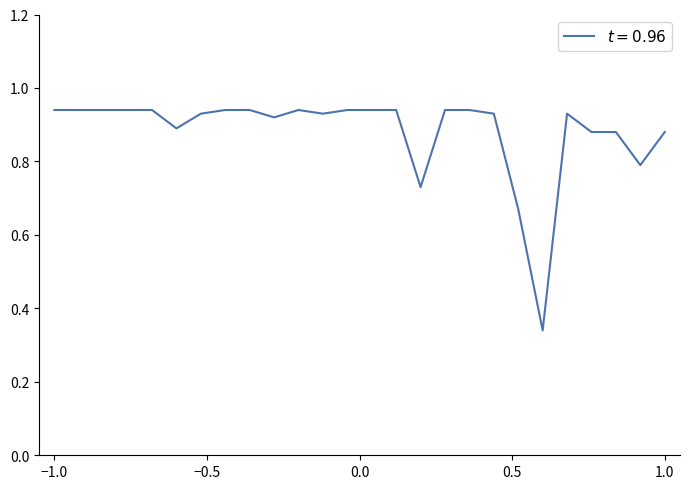

How many values are between 0 and 1?

26